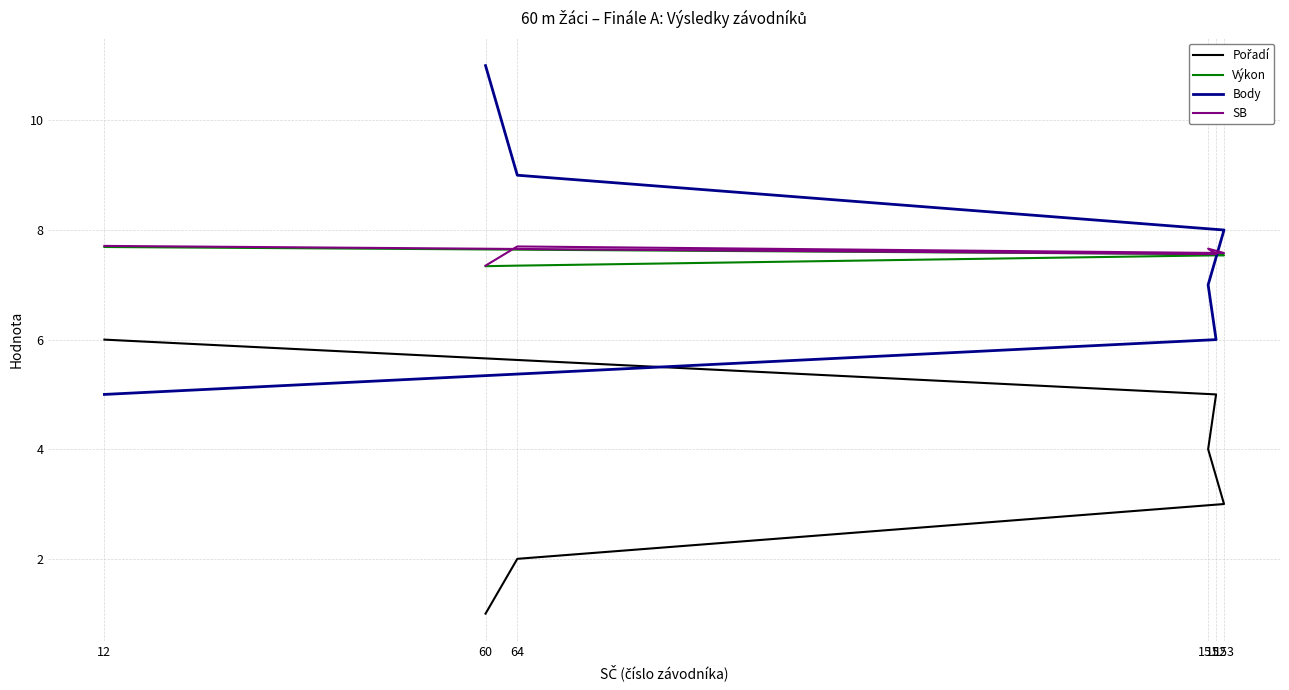

List the labels in order of Pořadí value, smallest first.

60, 64, 153, 151, 152, 12